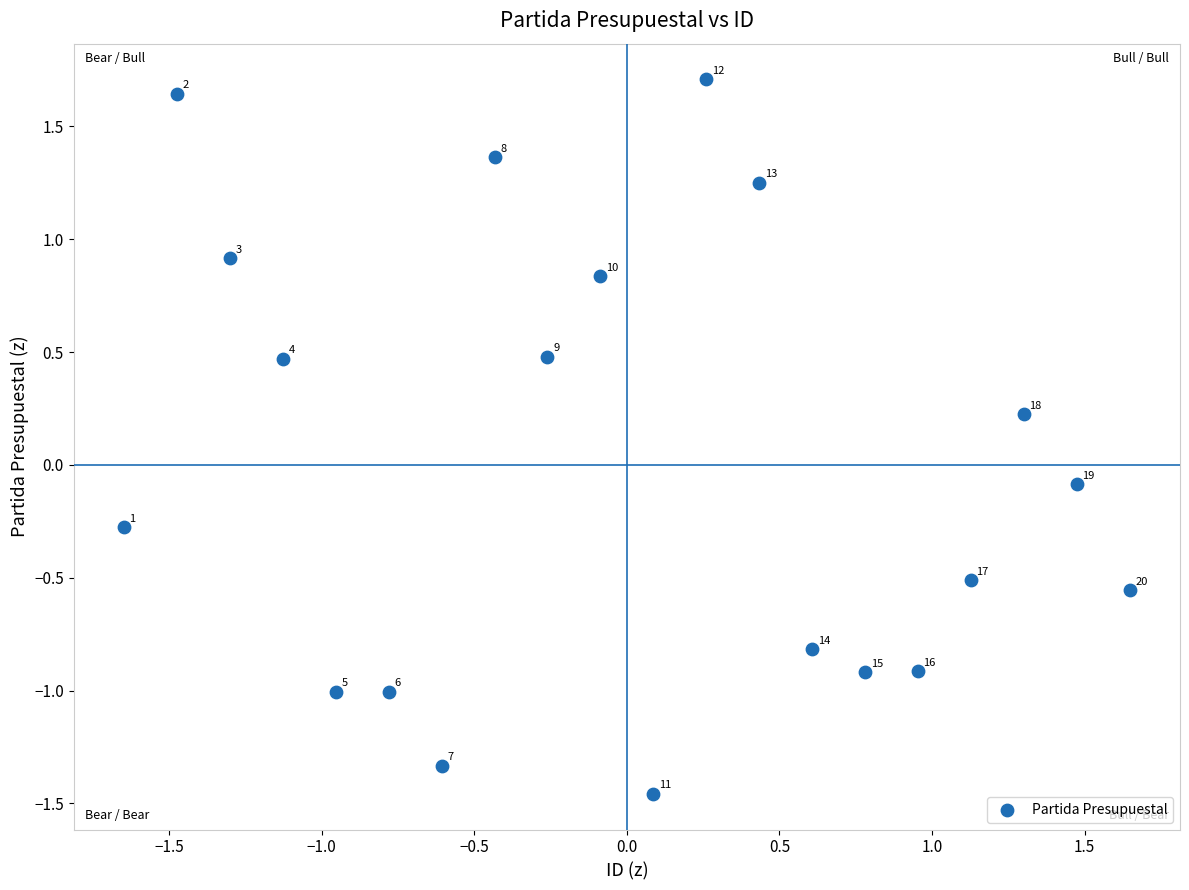

What is the range of Y values (max minus min)?

3.2